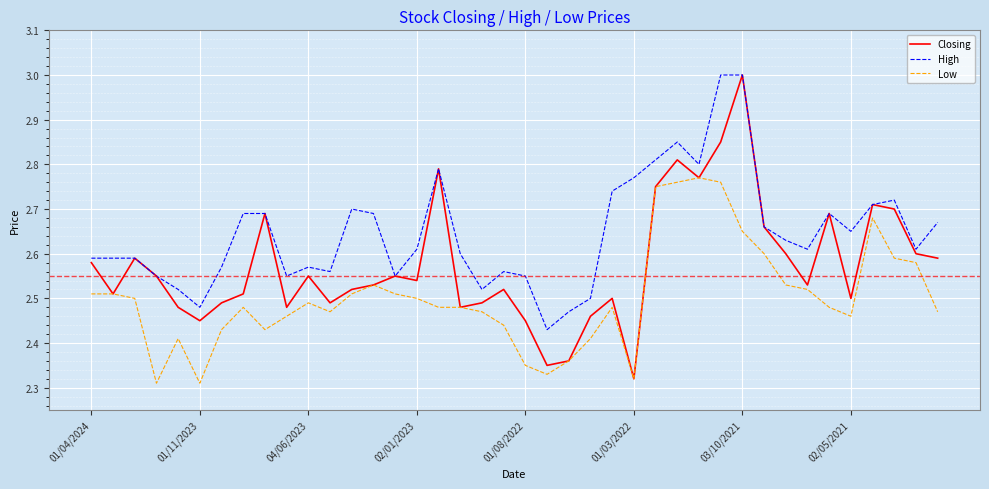

What is the highest value of the High series?

3.0